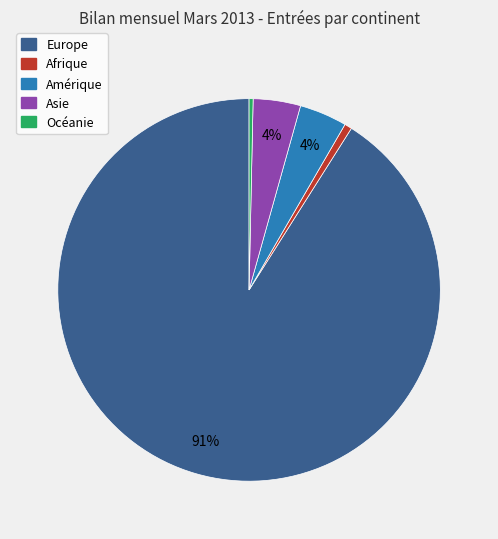

How many segments does this pie chart have?

5